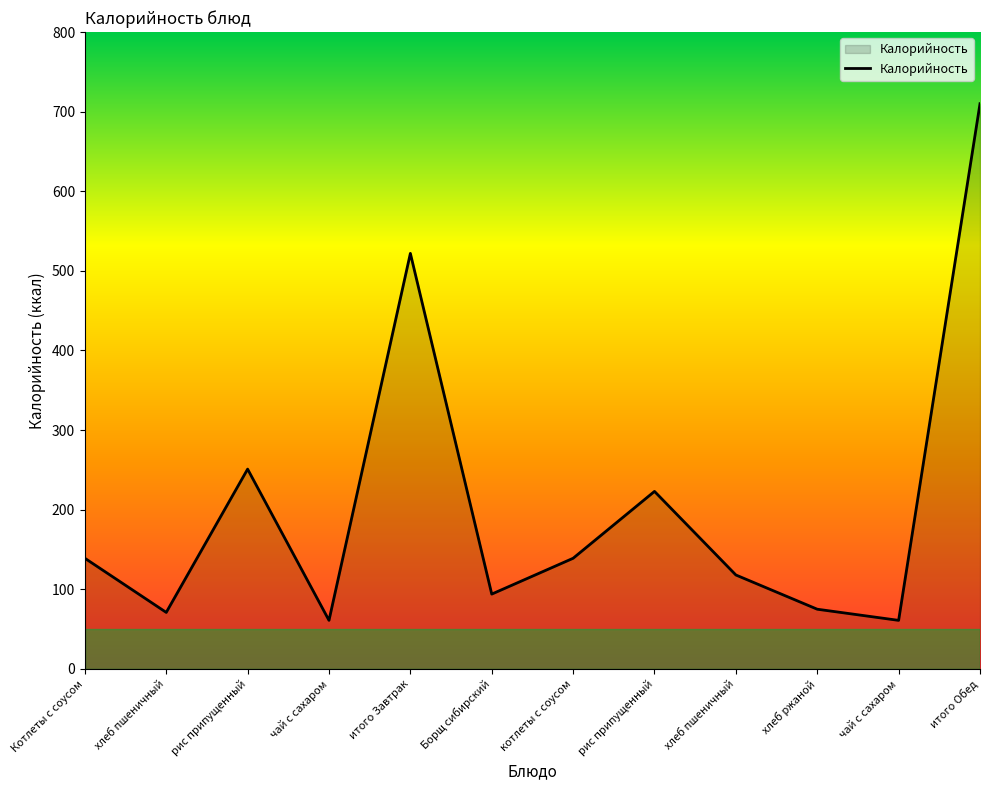

What is the maximum value shown in the chart?

710